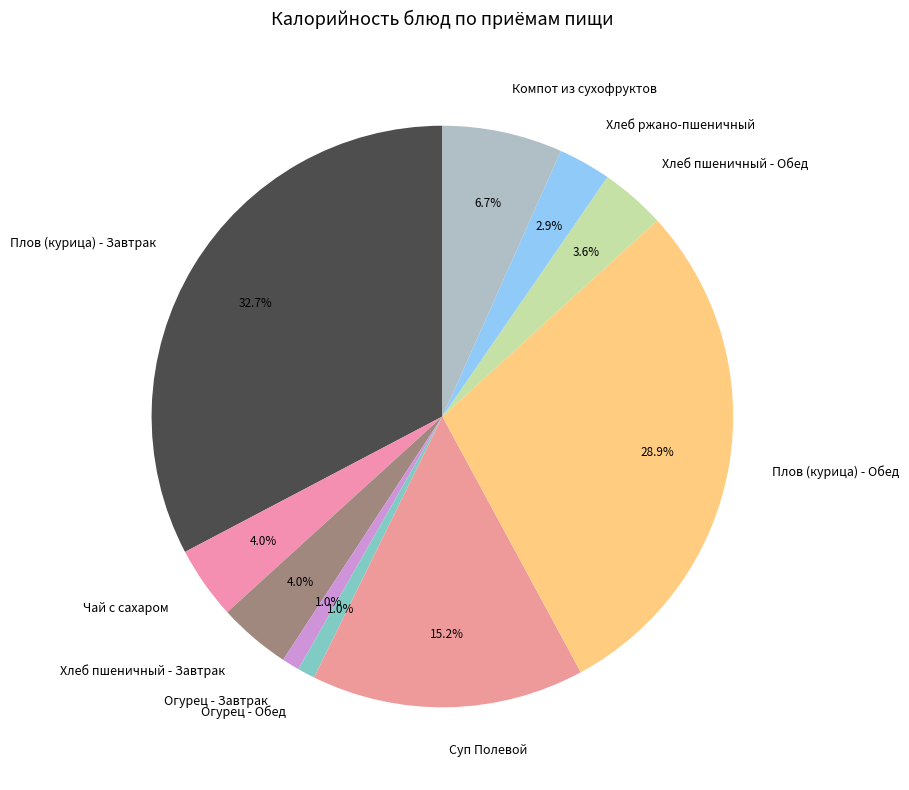

Which category has the biggest portion of the pie?

Плов (курица) - Завтрак